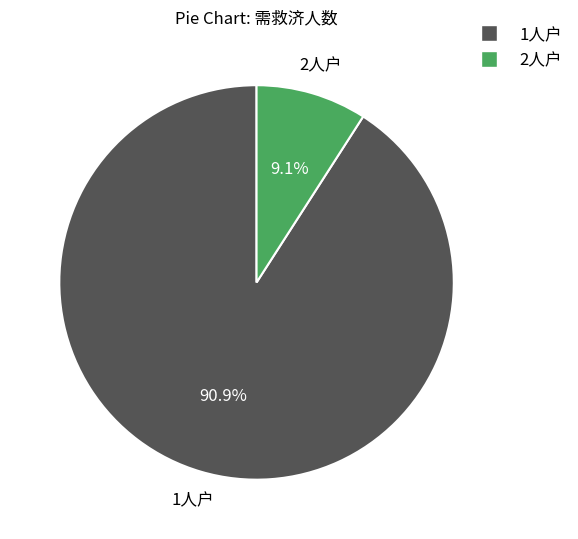

Is there a majority slice in this chart?

Yes